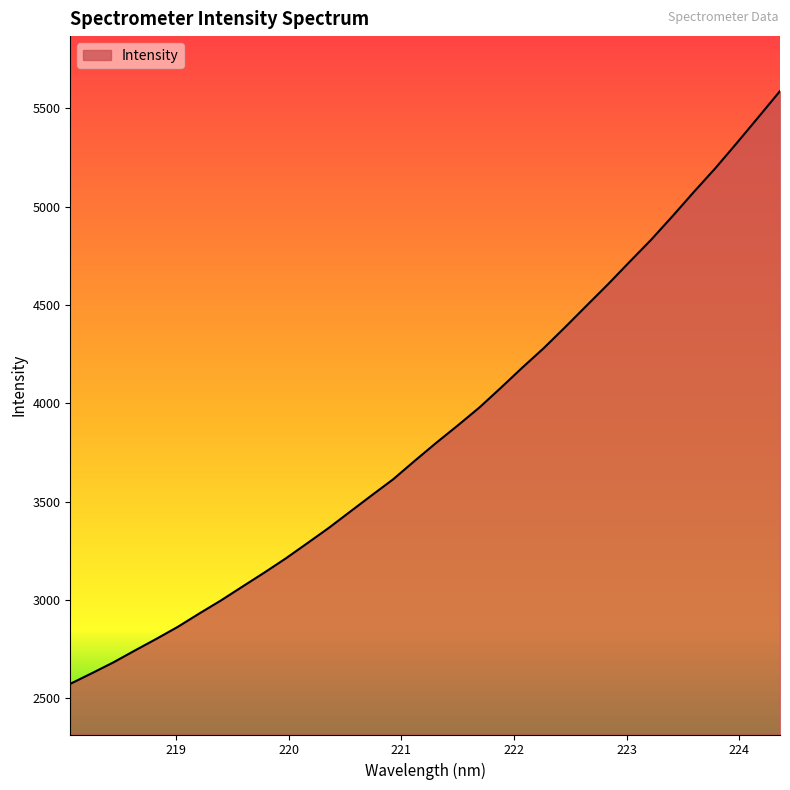

What is the difference between the maximum and minimum values?

3012.2